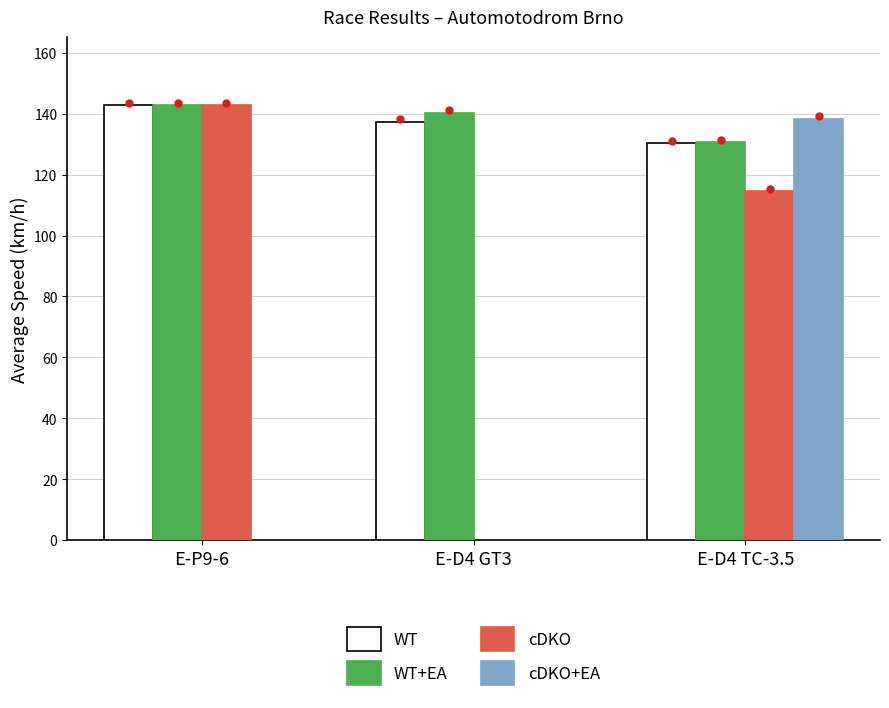

Rank the series by their maximum value, from highest to lowest.

WT, WT+EA, cDKO, cDKO+EA